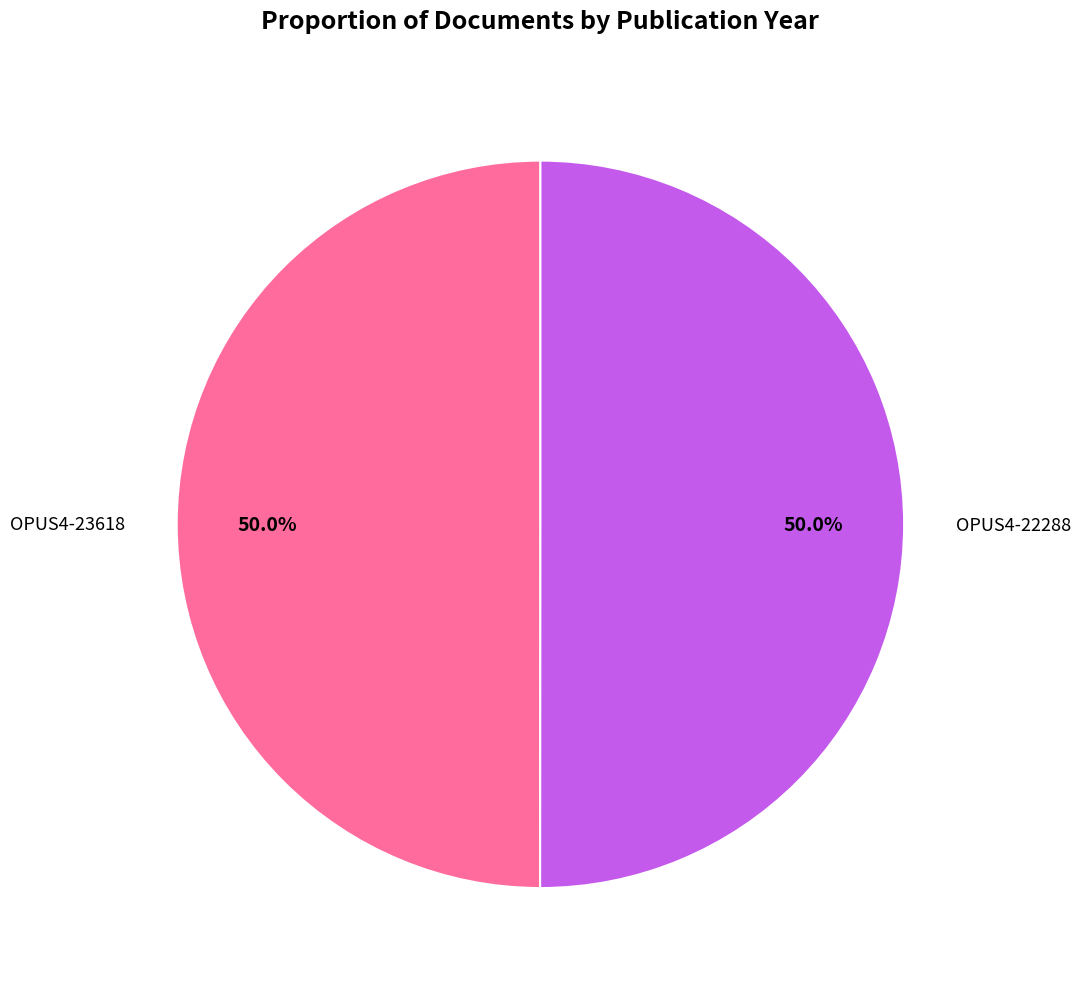

How many segments does this pie chart have?

2